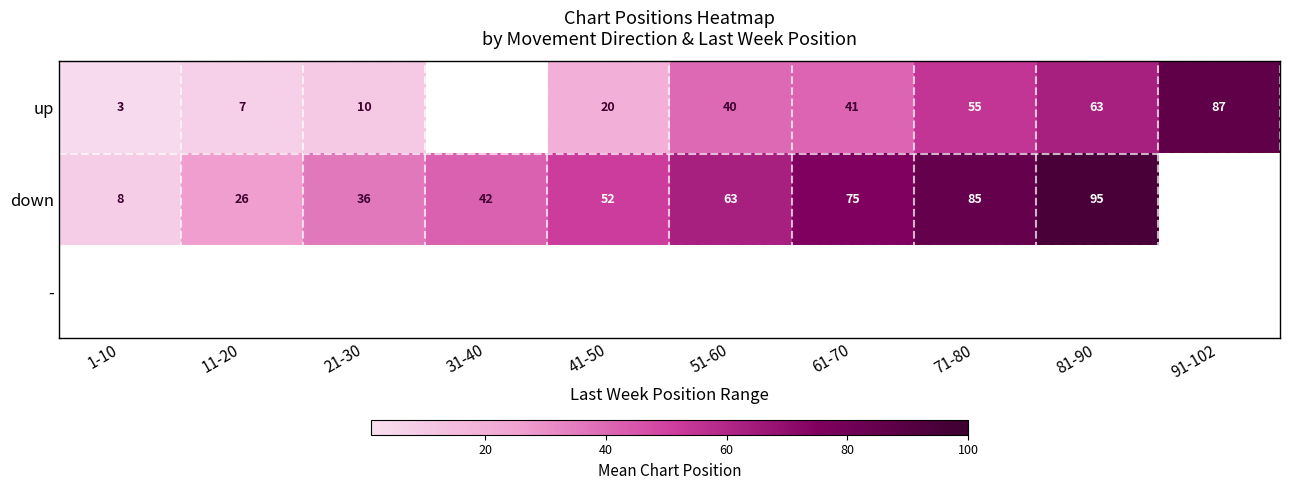

True or false: up has a value of 10 at 21-30.

True